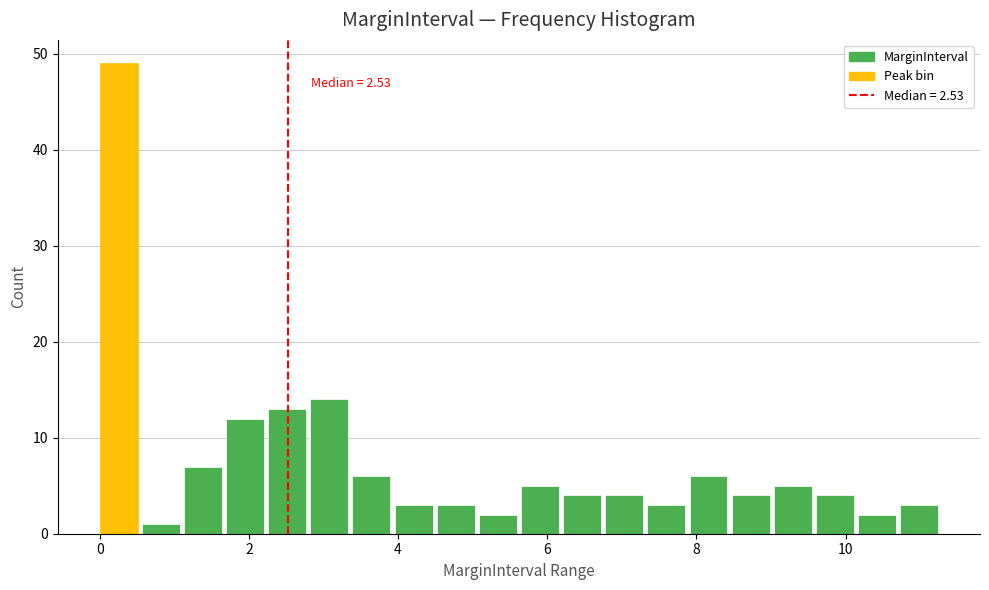

Read against the x-axis, roughly where is the centre of the tallest bar?

0.2